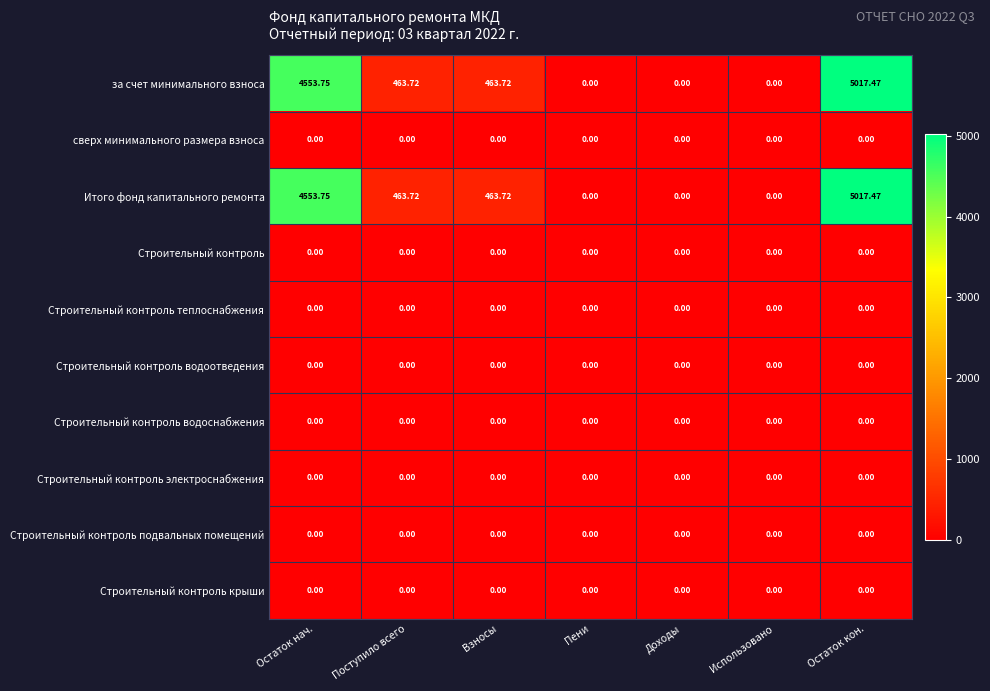

Where does the за счет минимального взноса series first go above 463?

Остаток нач.